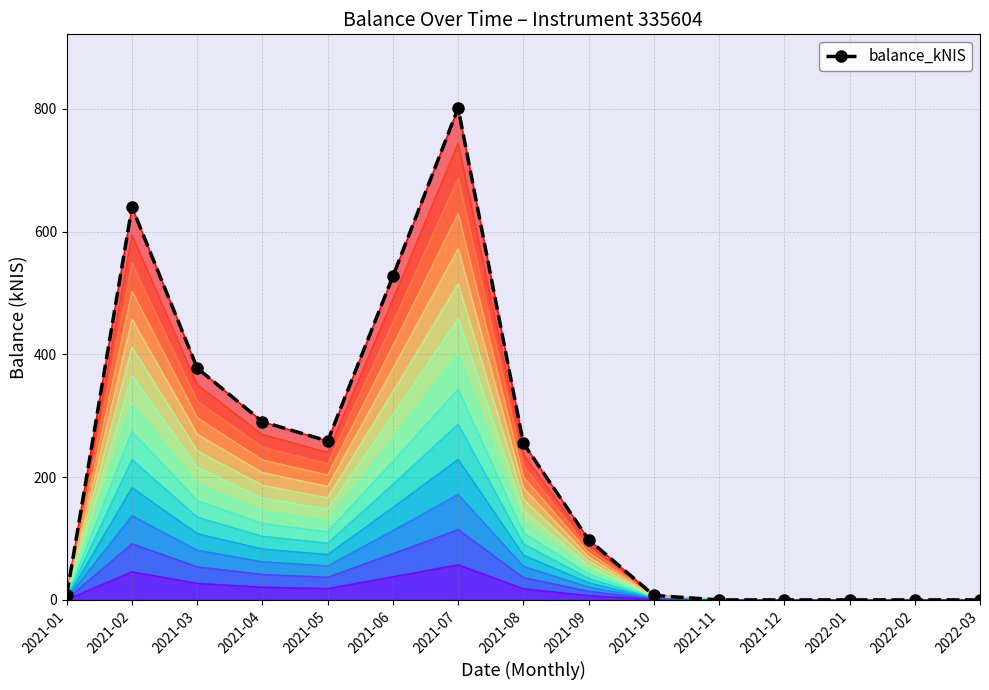

List the labels in order of value, smallest first.

2021-11, 2021-12, 2022-01, 2022-02, 2022-03, 2021-10, 2021-01, 2021-09, 2021-08, 2021-05, 2021-04, 2021-03, 2021-06, 2021-02, 2021-07